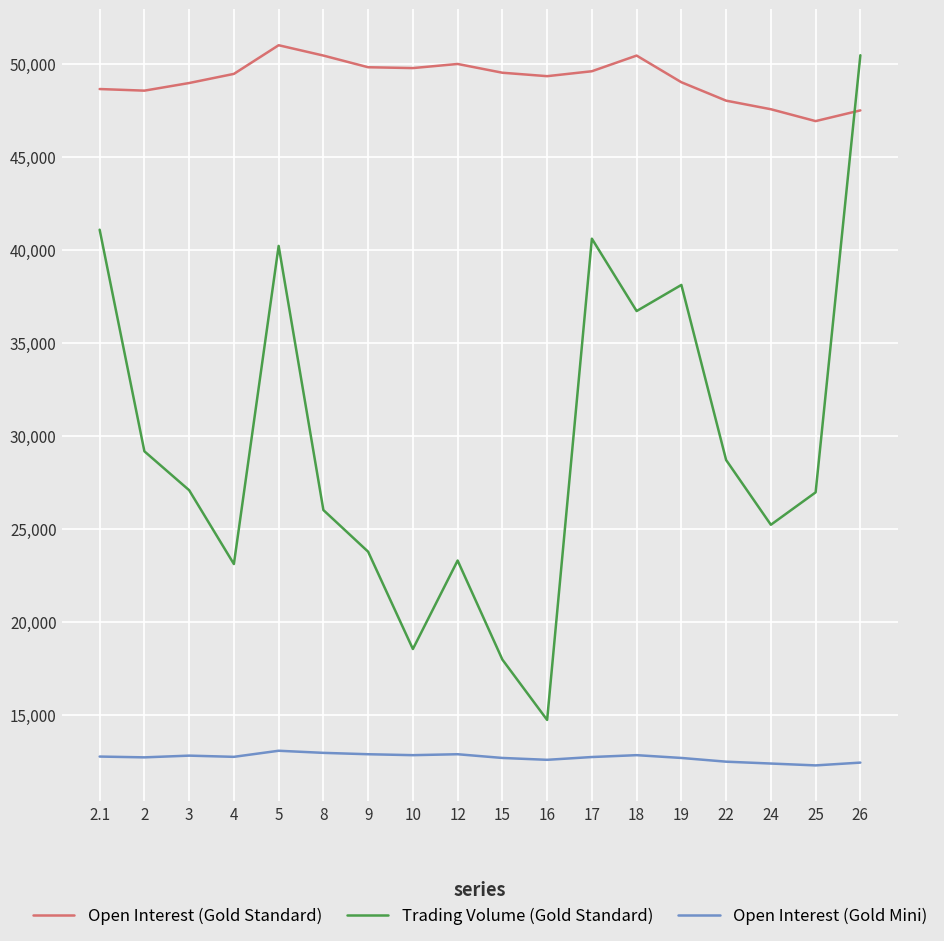

The Open Interest (Gold Standard) series shows 14086 at 24. True or false?

False